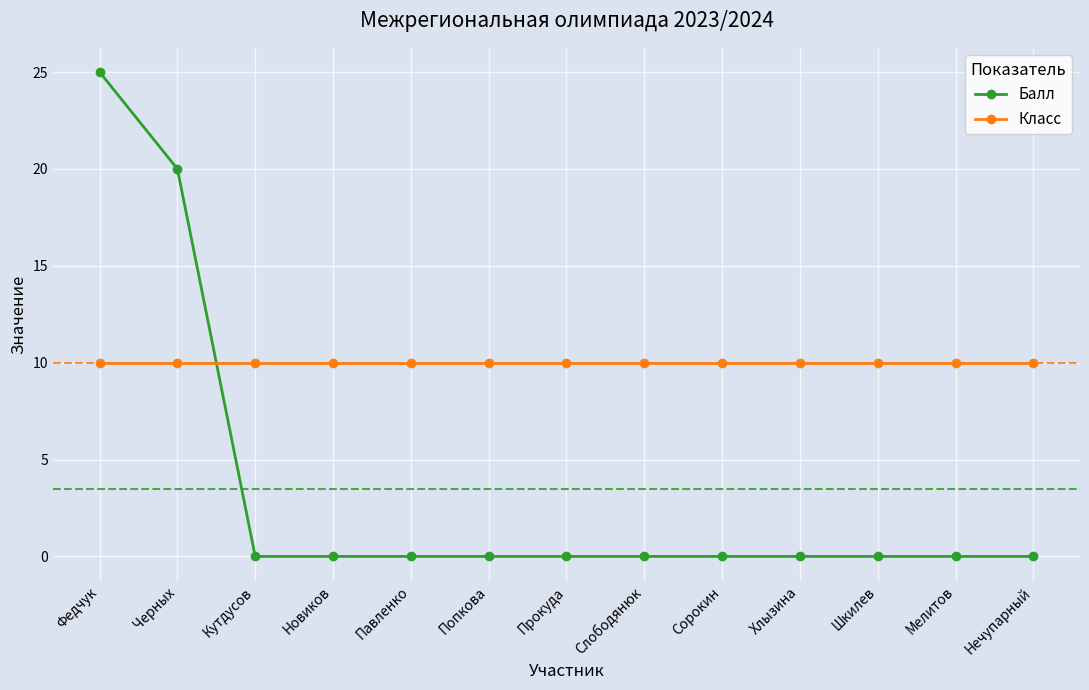

Where do Класс and Балл first cross each other?

Черных and Кутдусов